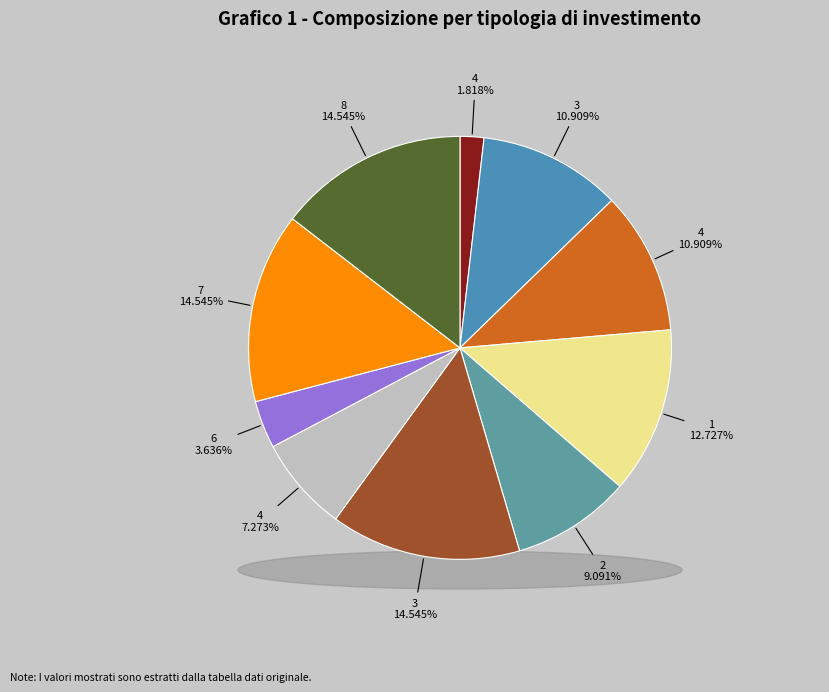

Does 3 account for over 50% of the chart?

No